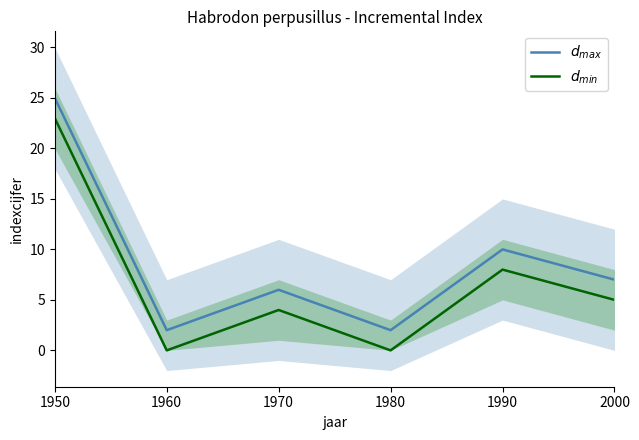

Does the chart have visible grid lines?

No